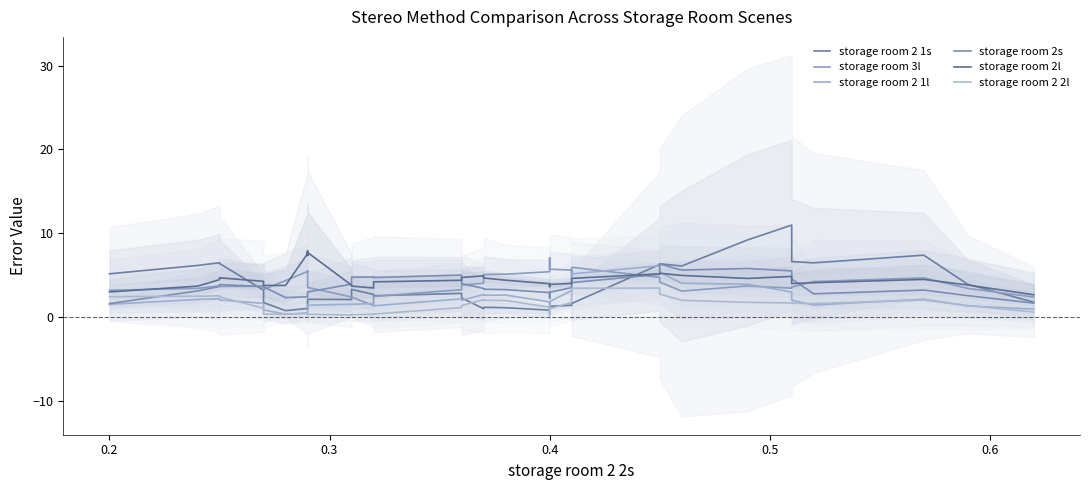

Which series ends up on top after the final intersection of storage room 2 1l and storage room 2 2l?

storage room 2 1l